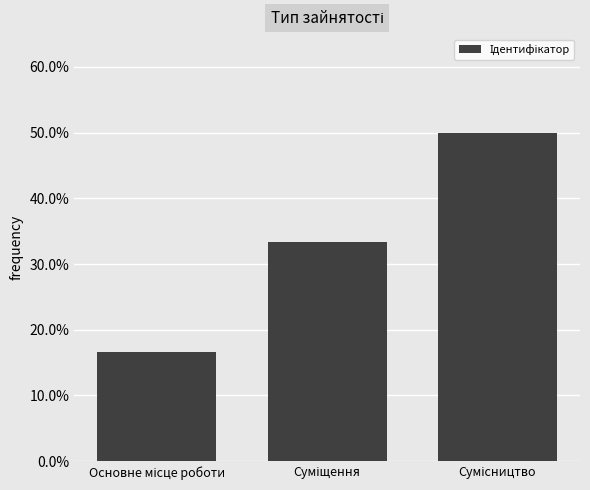

What is the minimum value shown in the chart?

0.2